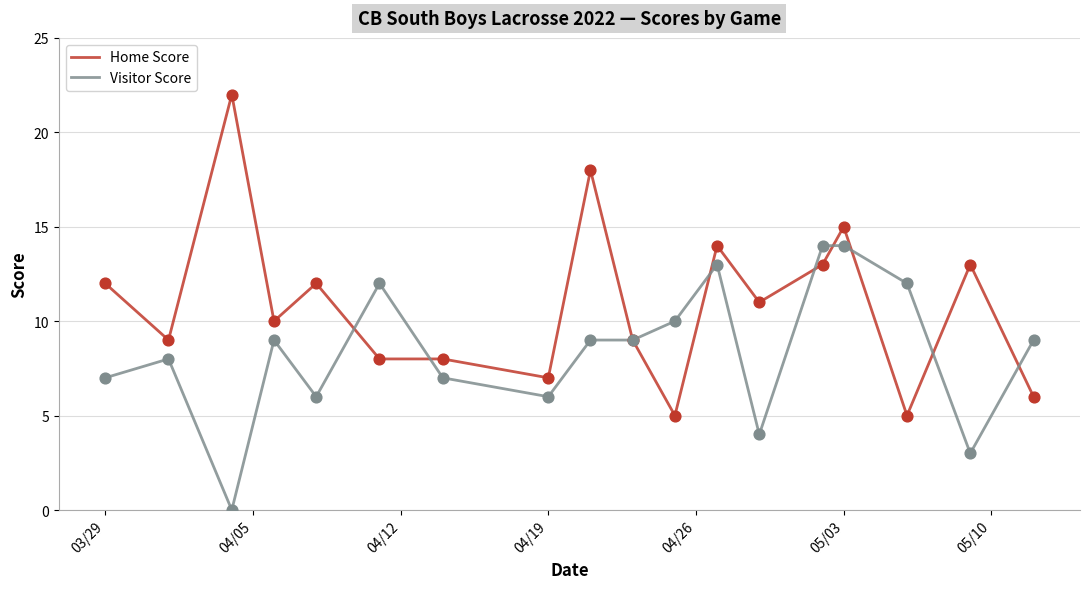

Rank the series by their average value, from highest to lowest.

Home Score, Visitor Score